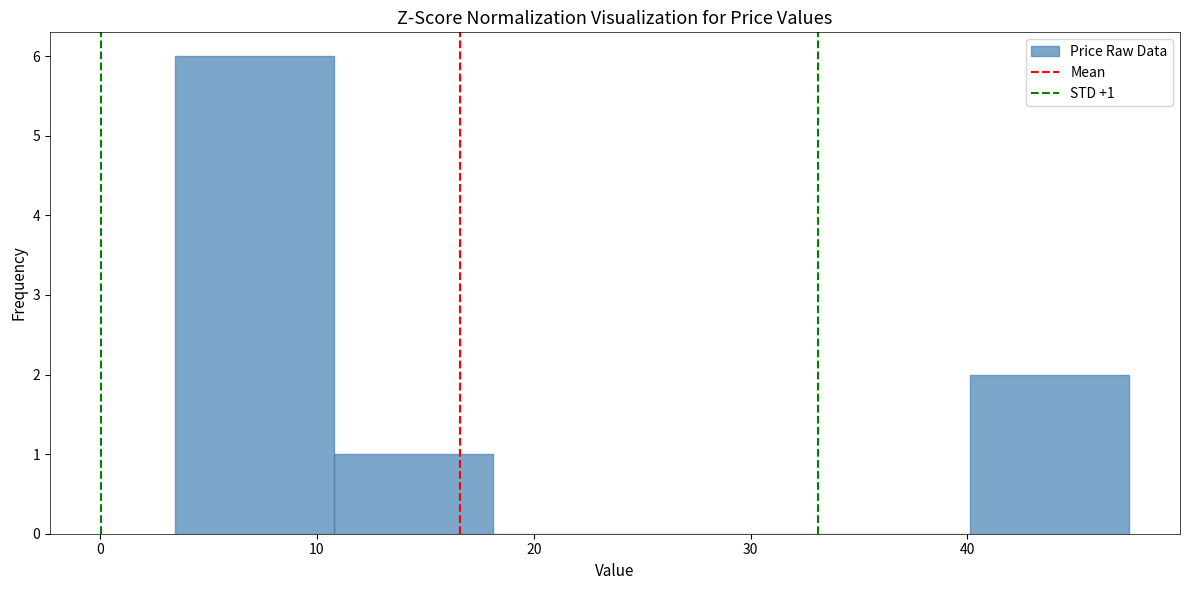

Which range on the x-axis has the tallest bar?

3 to 11